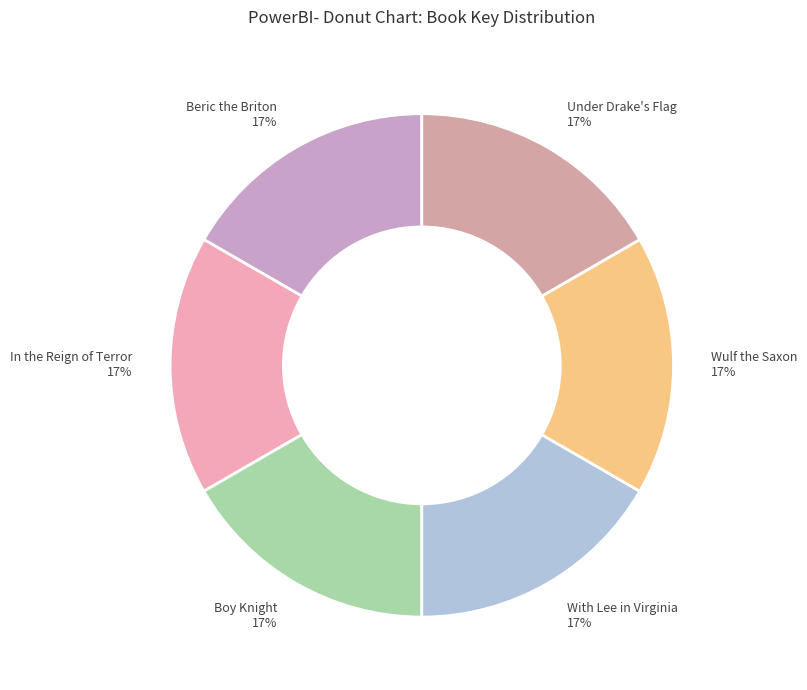

Approximately how many times larger is the value at Boy Knight 17% compared to Beric the Briton 17%?

1.0